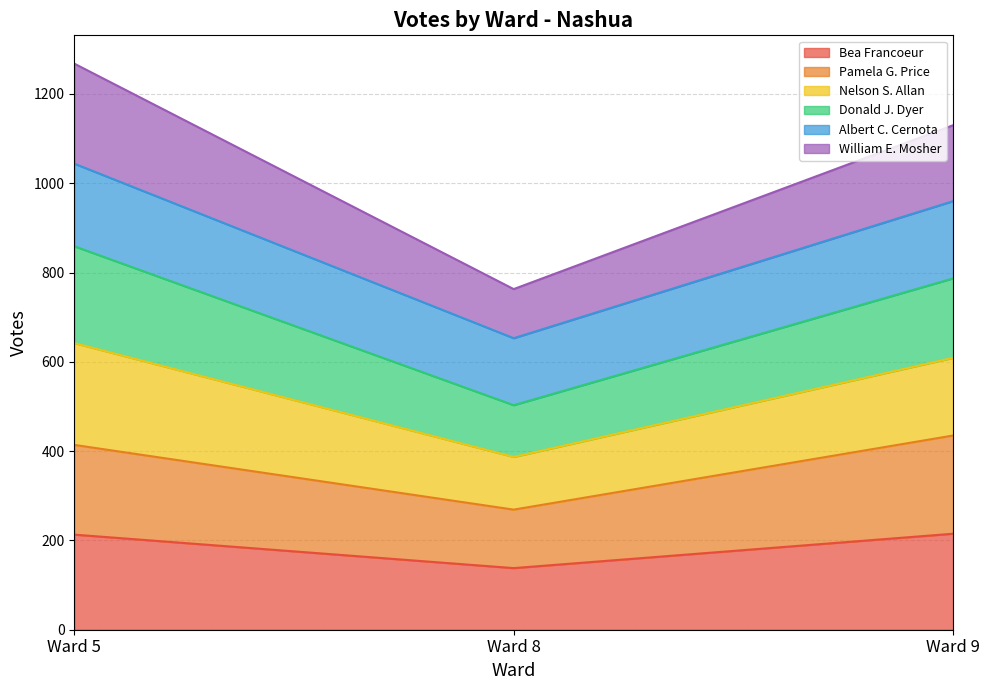

What is the total value across all series at Ward 5?

1268